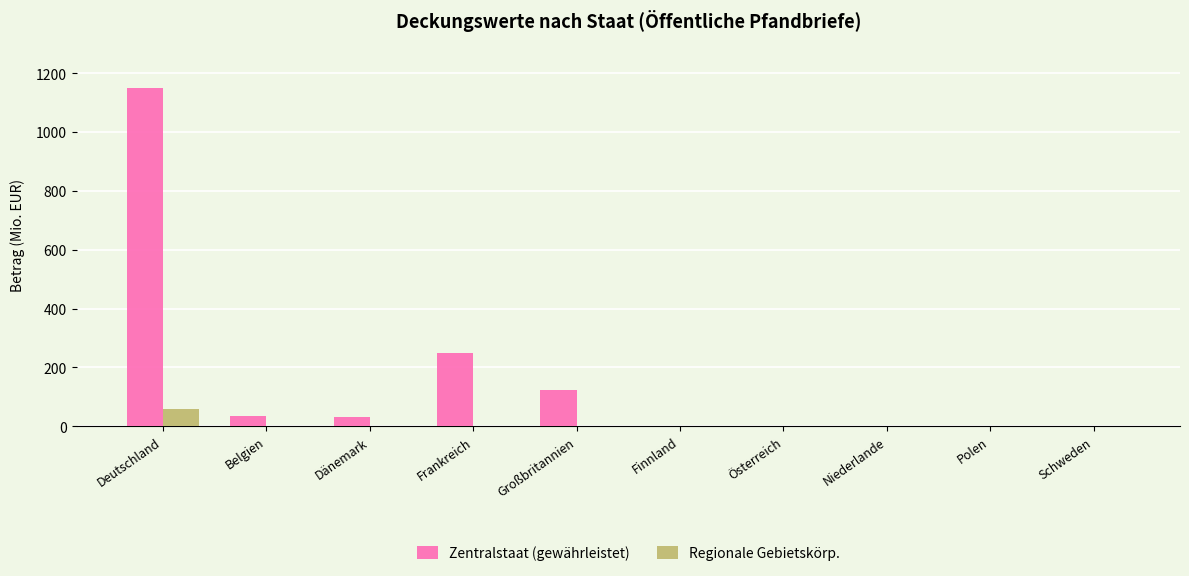

What is the highest value of the Zentralstaat (gewährleistet) series?

1148.8